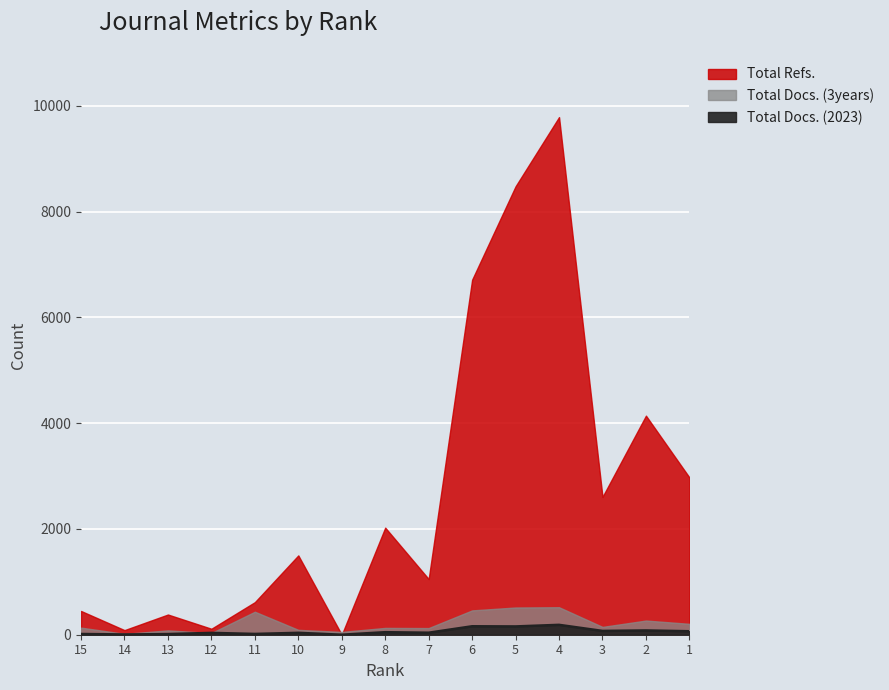

Which category has the lowest value in the Total Refs. series?

9